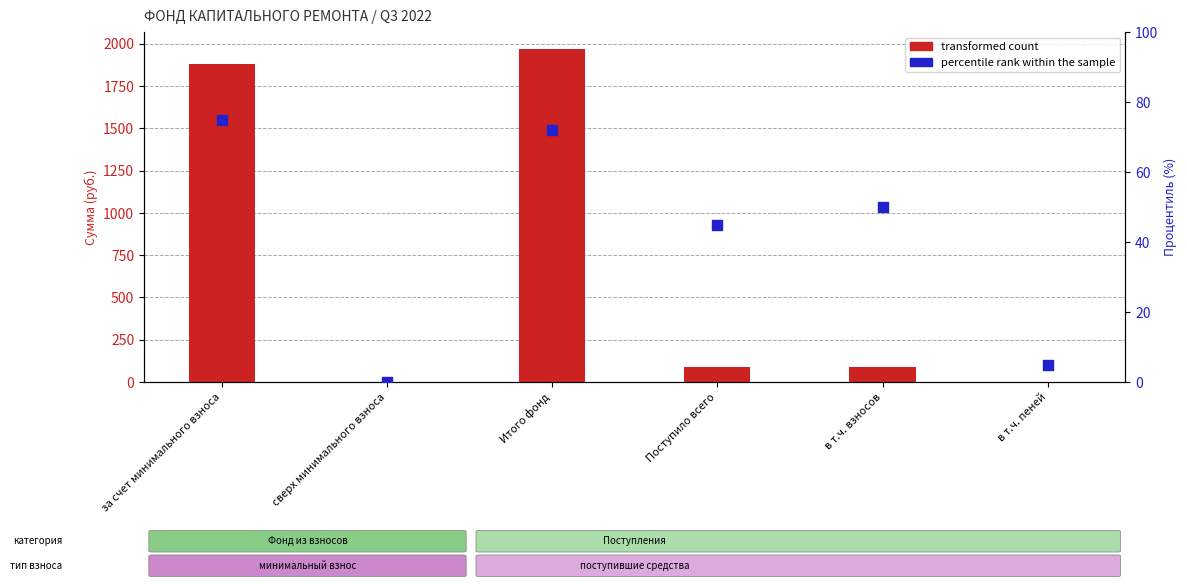

Which series has the largest total across all categories?

transformed count